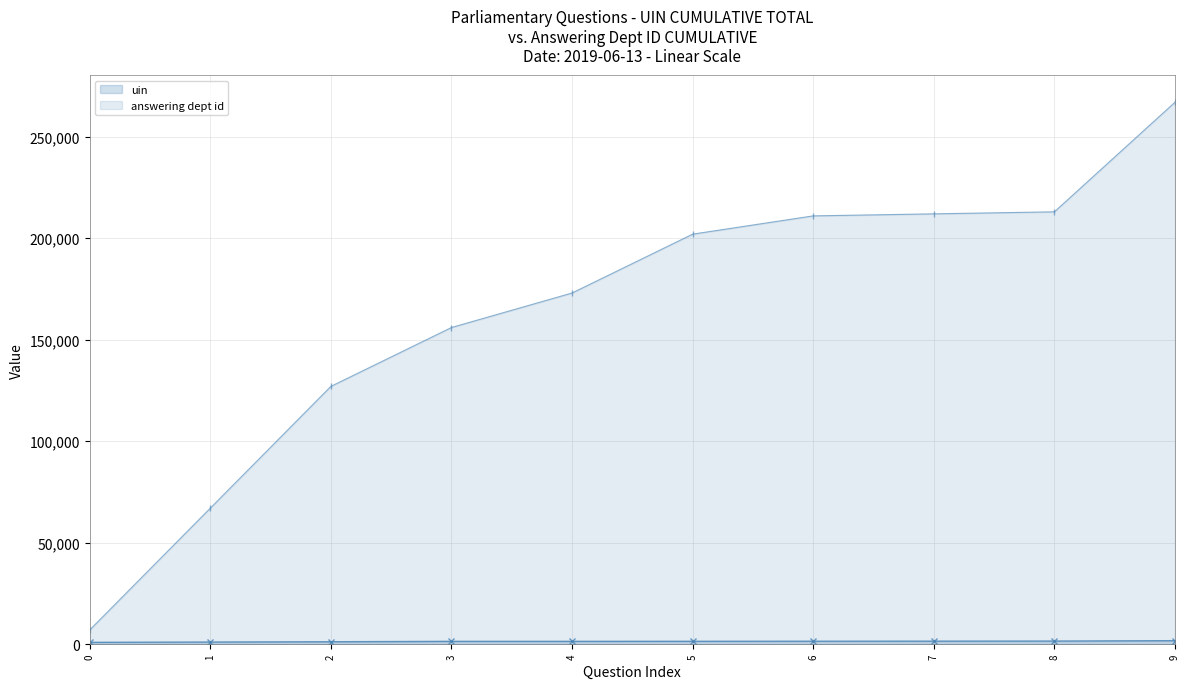

The answering dept id series shows 48 at 2019-06-10. True or false?

False